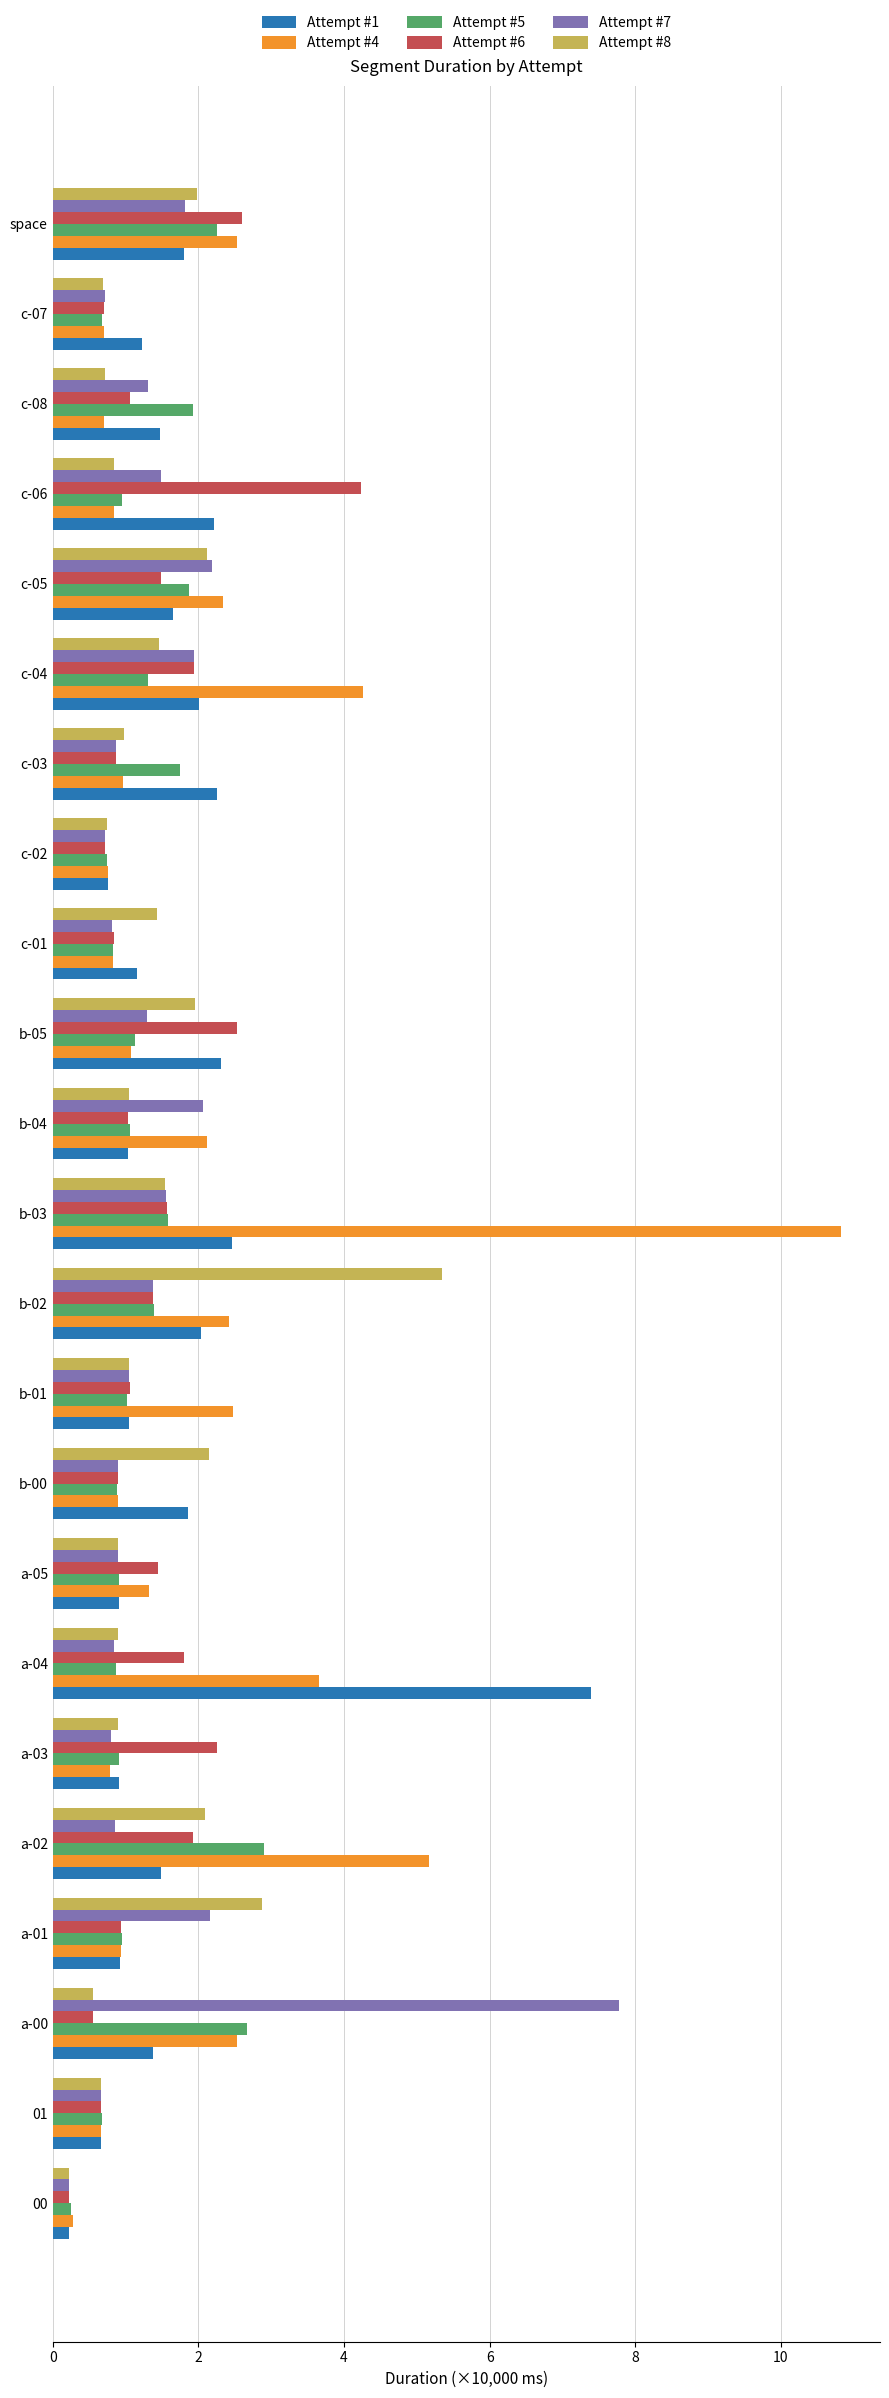

Count the number of data series in this chart.

6